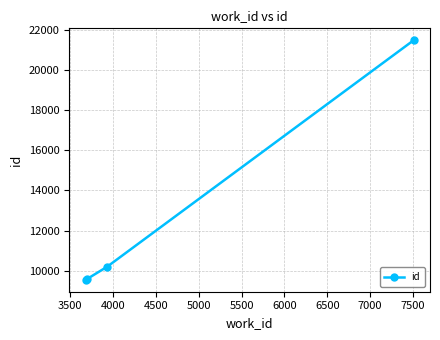

What is the difference between the maximum and minimum values?

11965